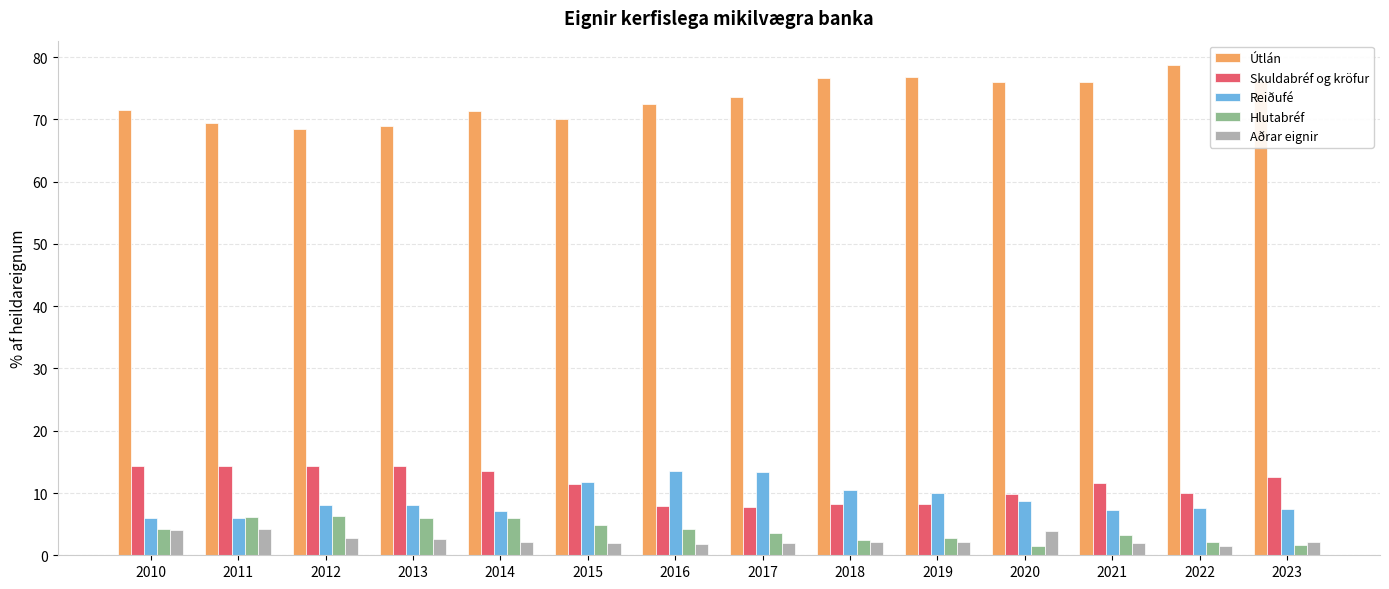

What is the difference between the maximum and minimum values in the Hlutabréf series?

4.8